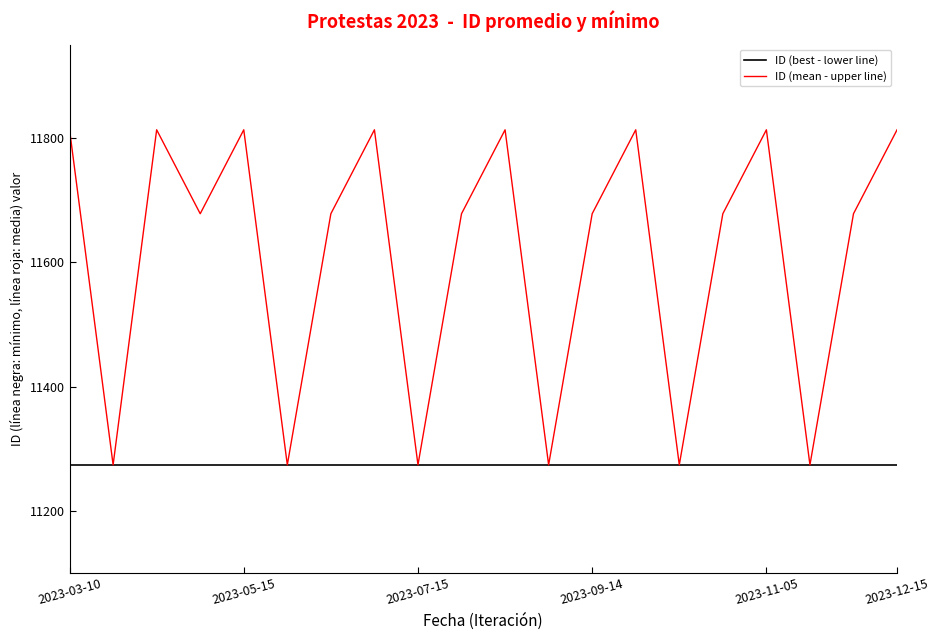

Rank the series by their average value, from highest to lowest.

ID (mean - upper line), ID (best - lower line)